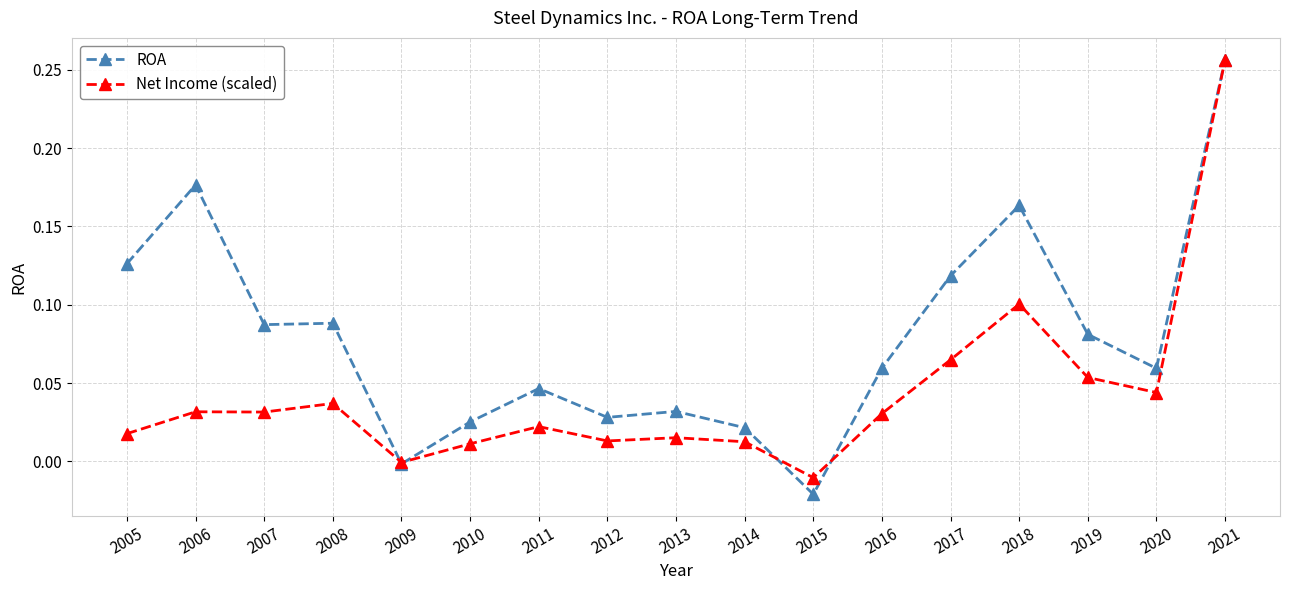

At 2019, list the series in order from largest to smallest.

ROA, Net Income (scaled)